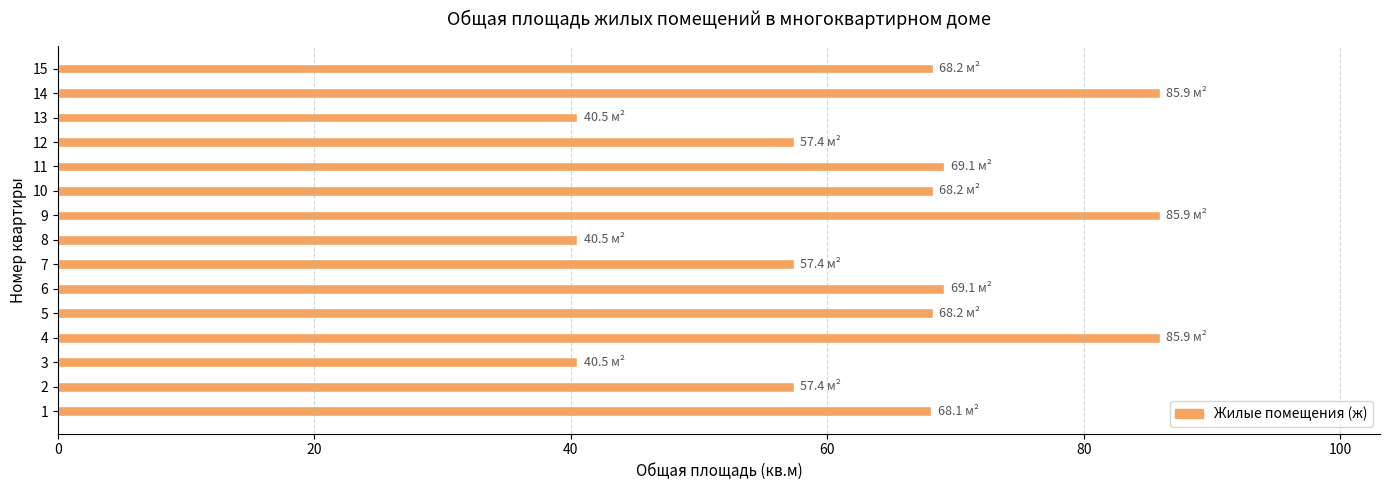

What is the ratio of the value at 12 to the value at 5?

0.8